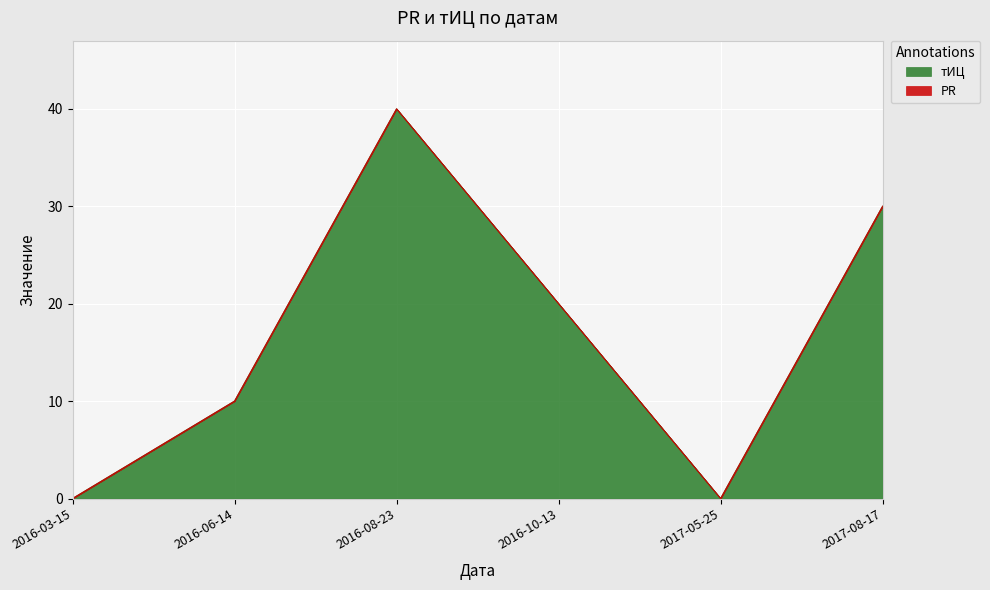

List the labels in order of value, smallest first.

2016-03-15, 2017-05-25, 2016-06-14, 2016-10-13, 2017-08-17, 2016-08-23